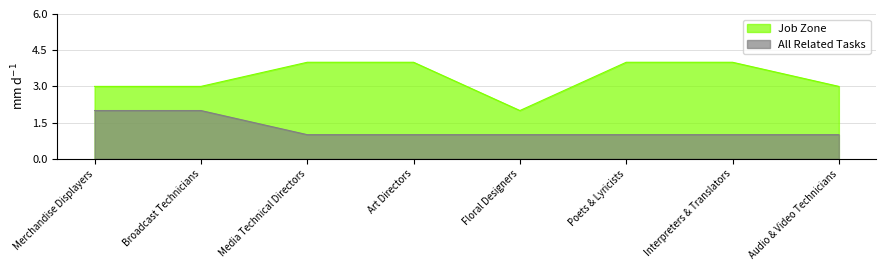

What is the sum of all Job Zone values?

27